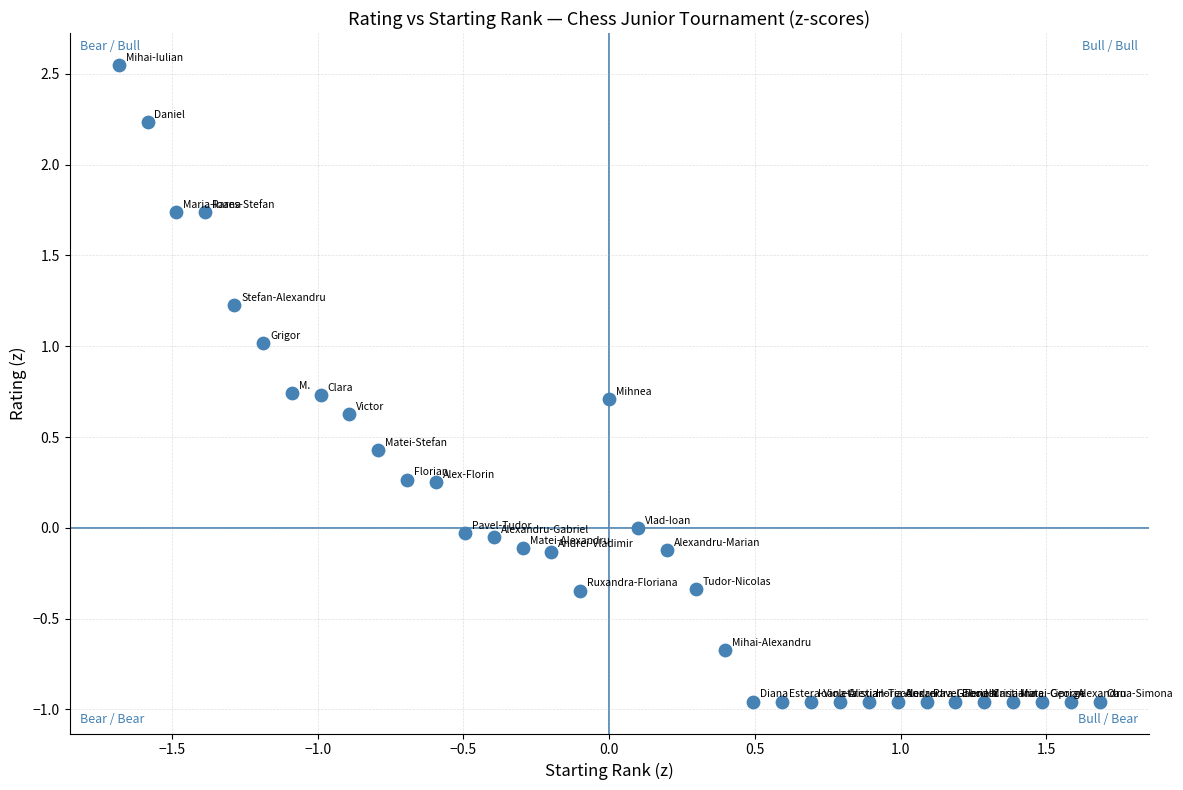

What is the range of X values (max minus min)?

3.4